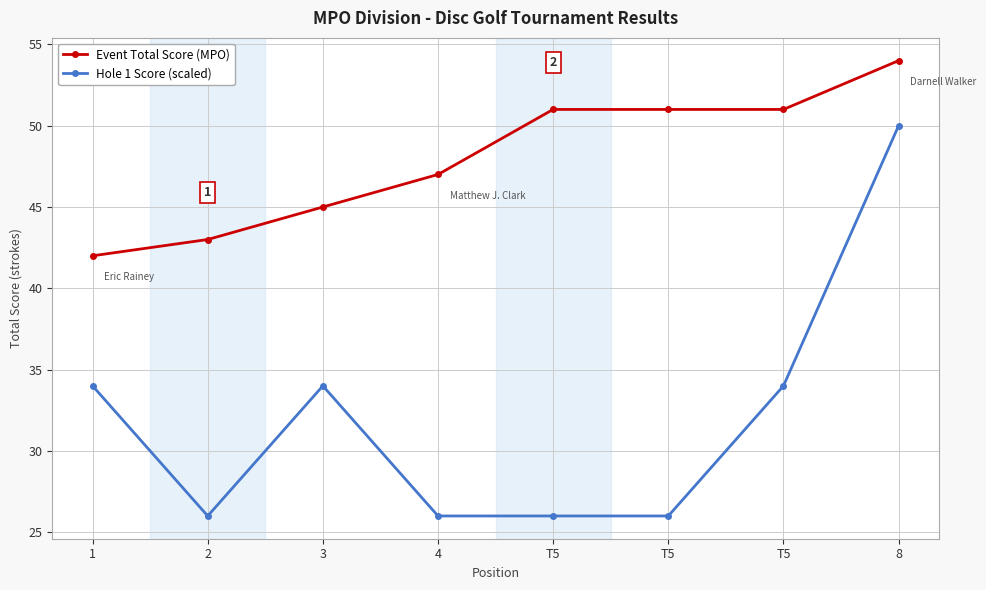

Which label corresponds to the smallest value in the chart?

2